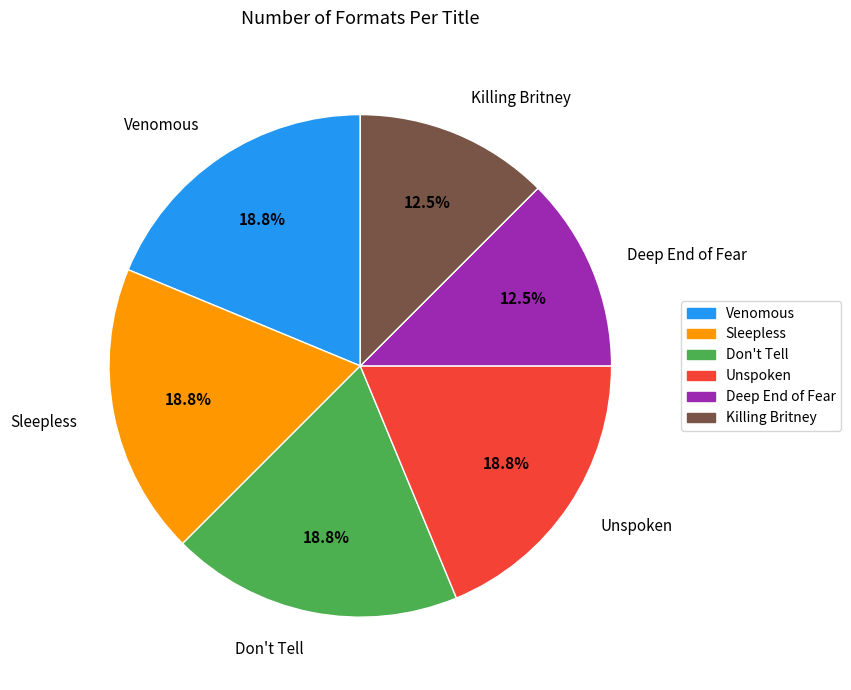

Is there any slice that represents more than half of the pie?

No